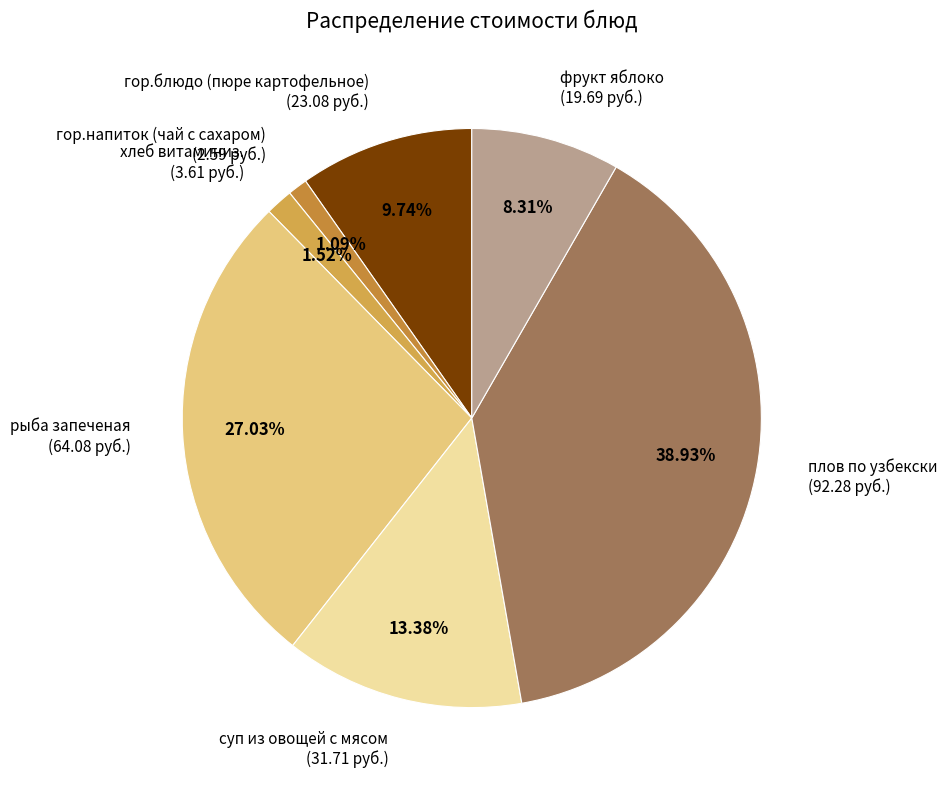

Between суп из овощей с мясом and хлеб витаминиз., which is larger?

суп из овощей с мясом